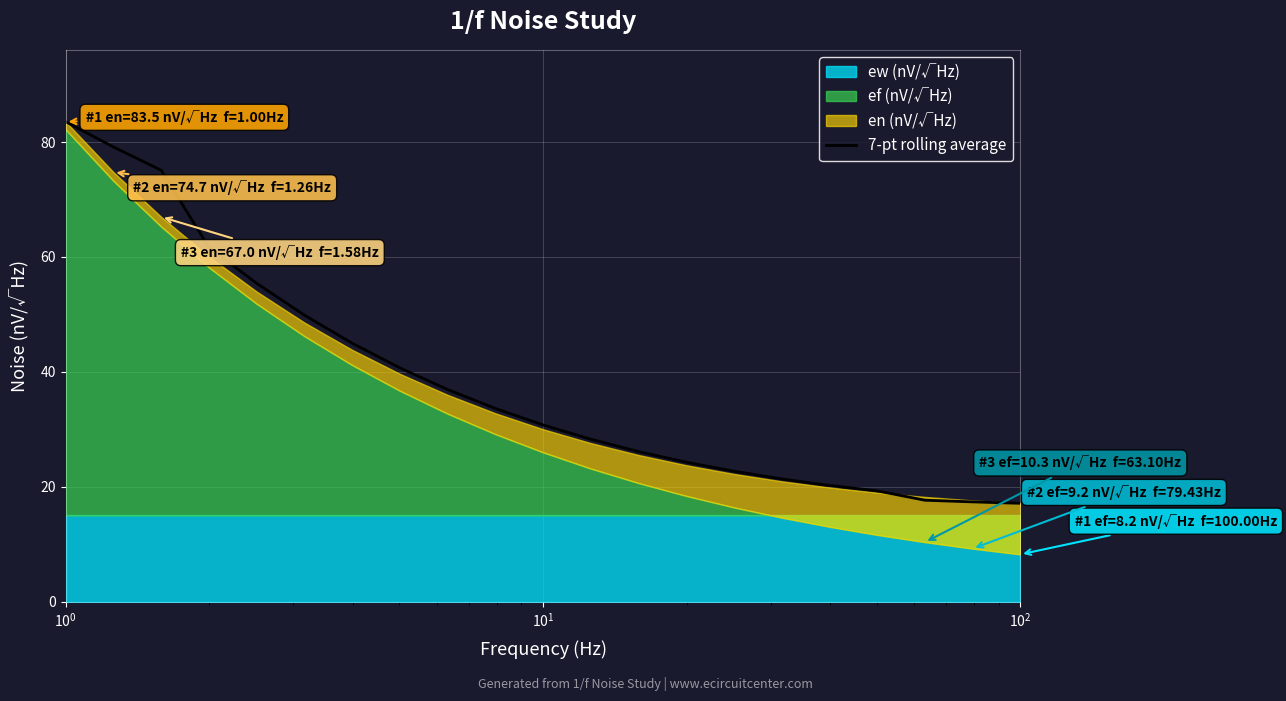

What is the label of the 20th point from the right?

$\mathdefault{10^{0}}$